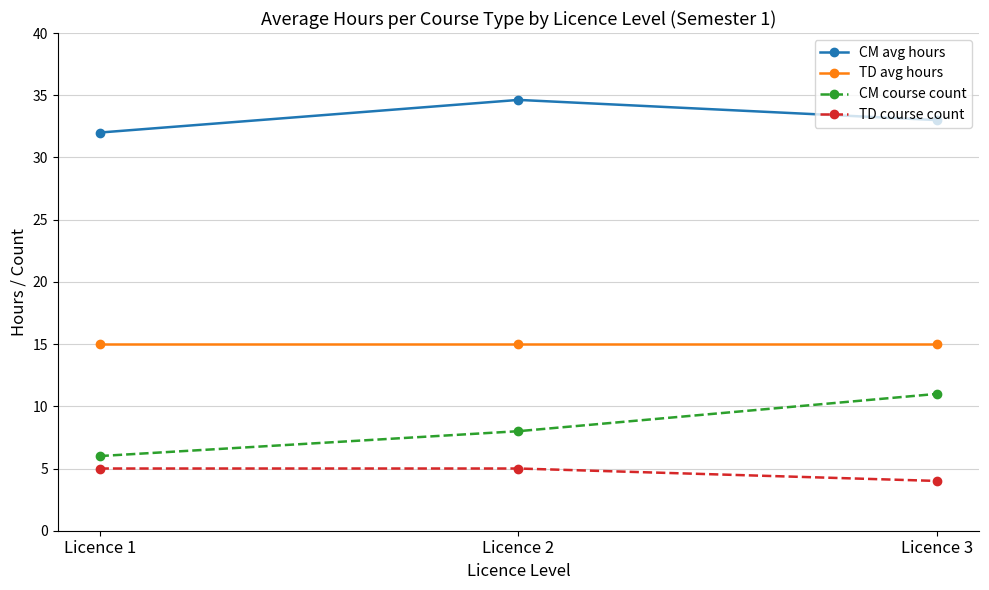

What is the approximate value of TD avg hours at Licence 3?

15.0